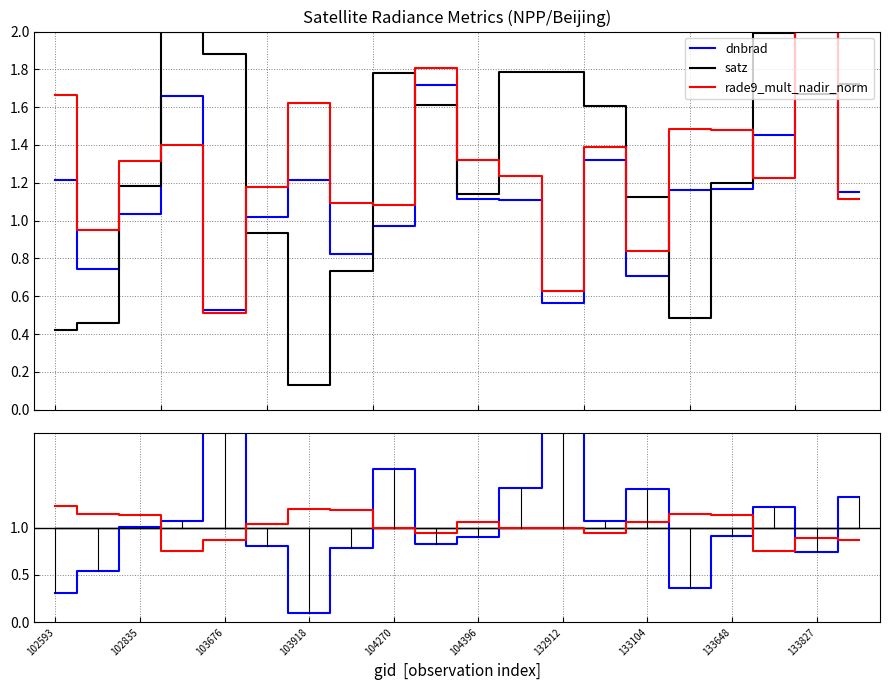

True or false: center and satz / dnbrad cross at least once.

True